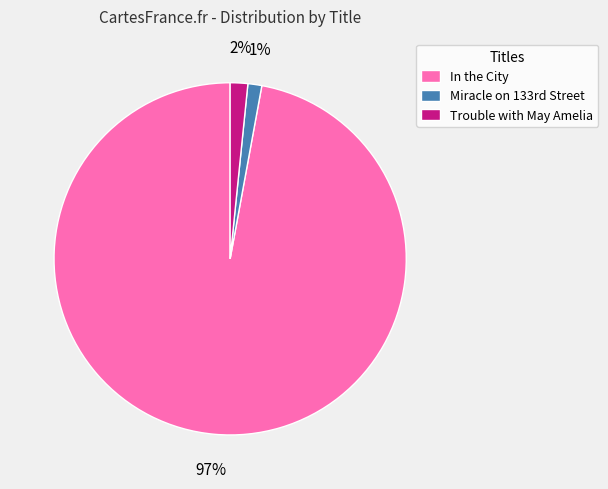

Combined, do Trouble with May Amelia and In the City account for over 50%?

Yes